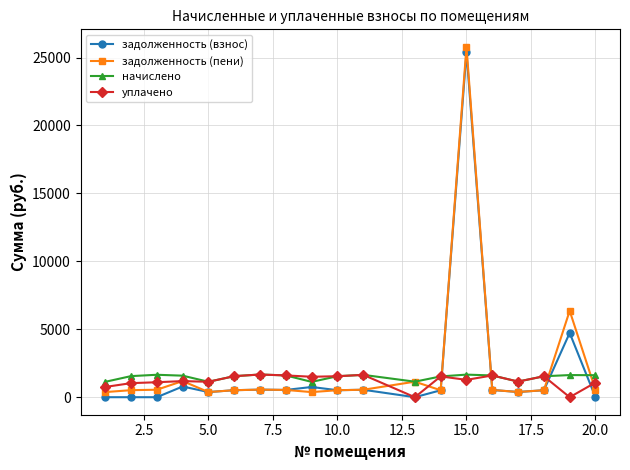

What is the value of the начислено point at the 17th from the left?

1541.2